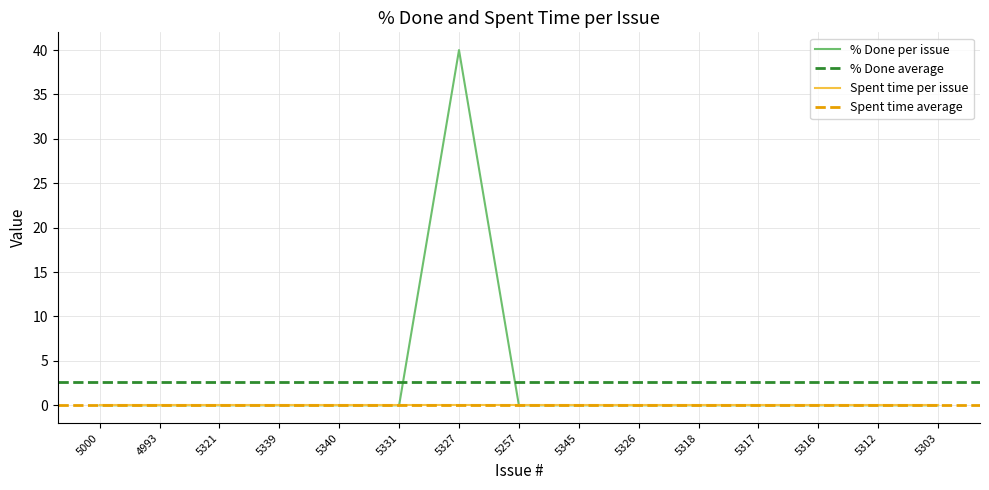

The value of % Done per issue at 5340 is 28. True or false?

False